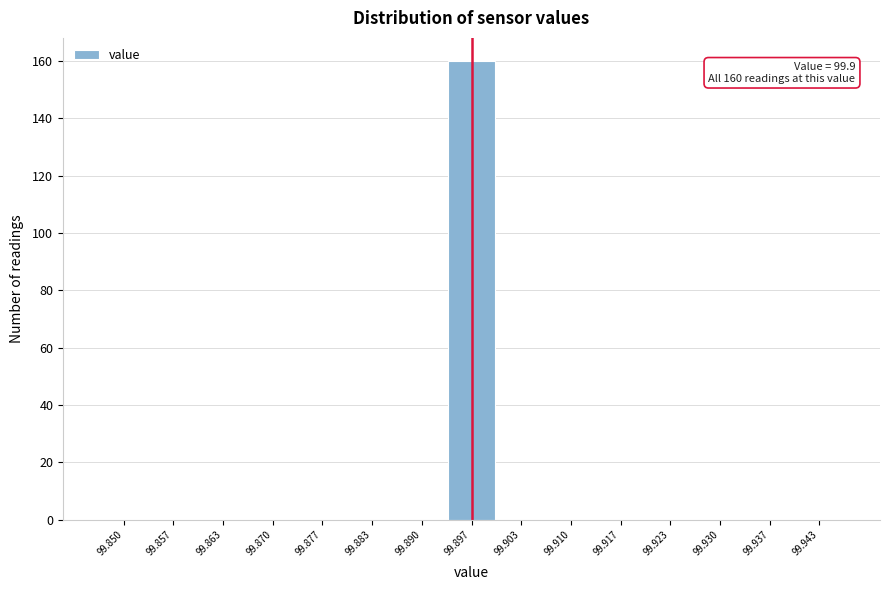

Reading left to right, transcribe all the data shown in this chart.

99.850=0	99.857=0	99.863=0	99.870=0	99.877=0	99.883=0	99.890=0	99.897=160	99.903=0	99.910=0	99.917=0	99.923=0	99.930=0	99.937=0	99.943=0